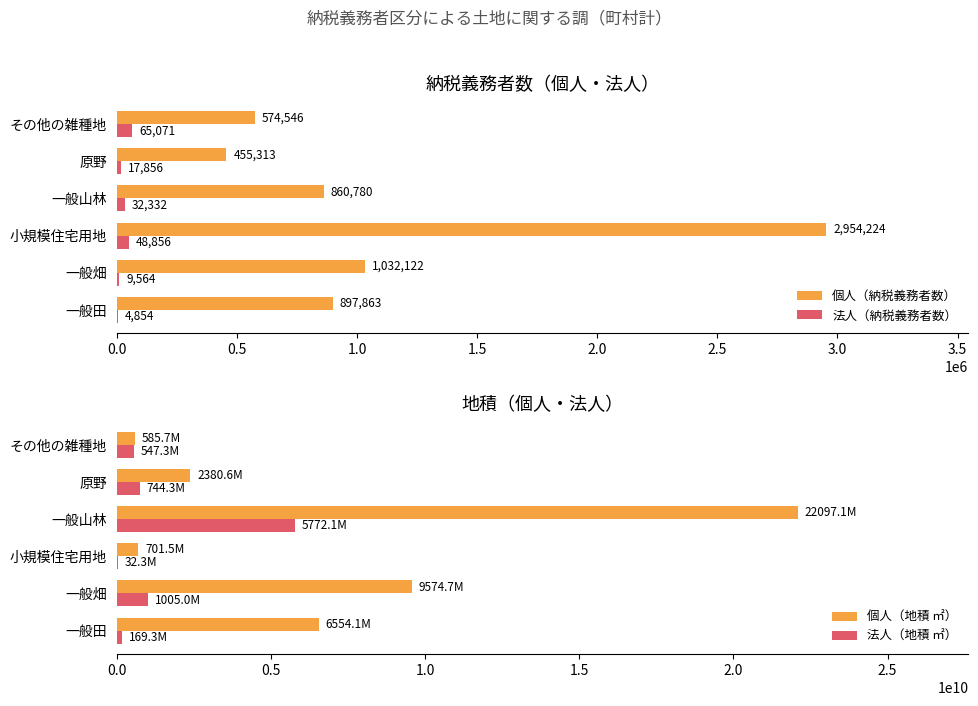

Does the chart contain any negative values?

No